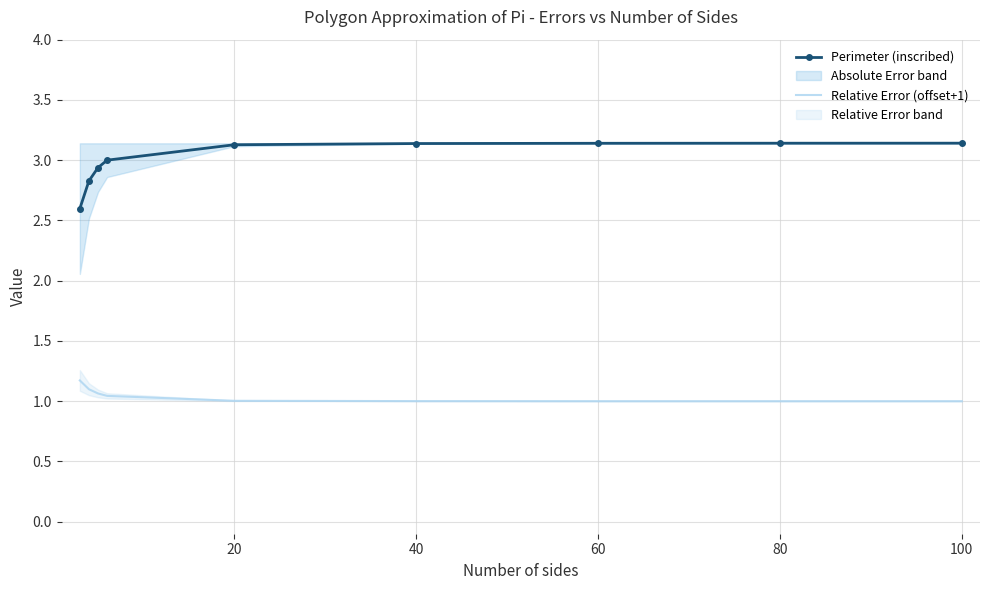

True or false: Perimeter (inscribed) and Relative Error (offset+1) intersect in this chart.

False